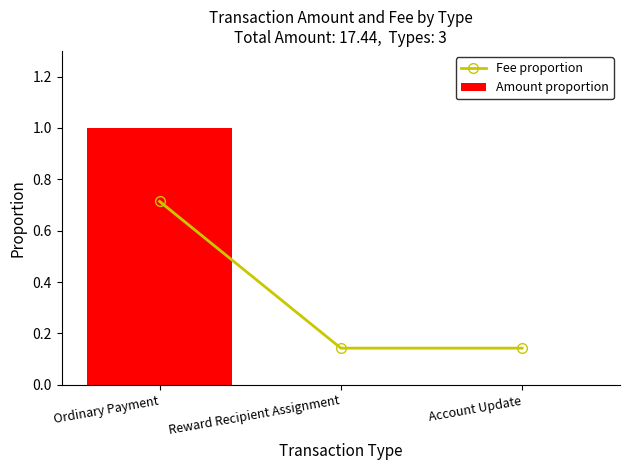

Between Ordinary Payment and Account Update, which is larger?

Ordinary Payment